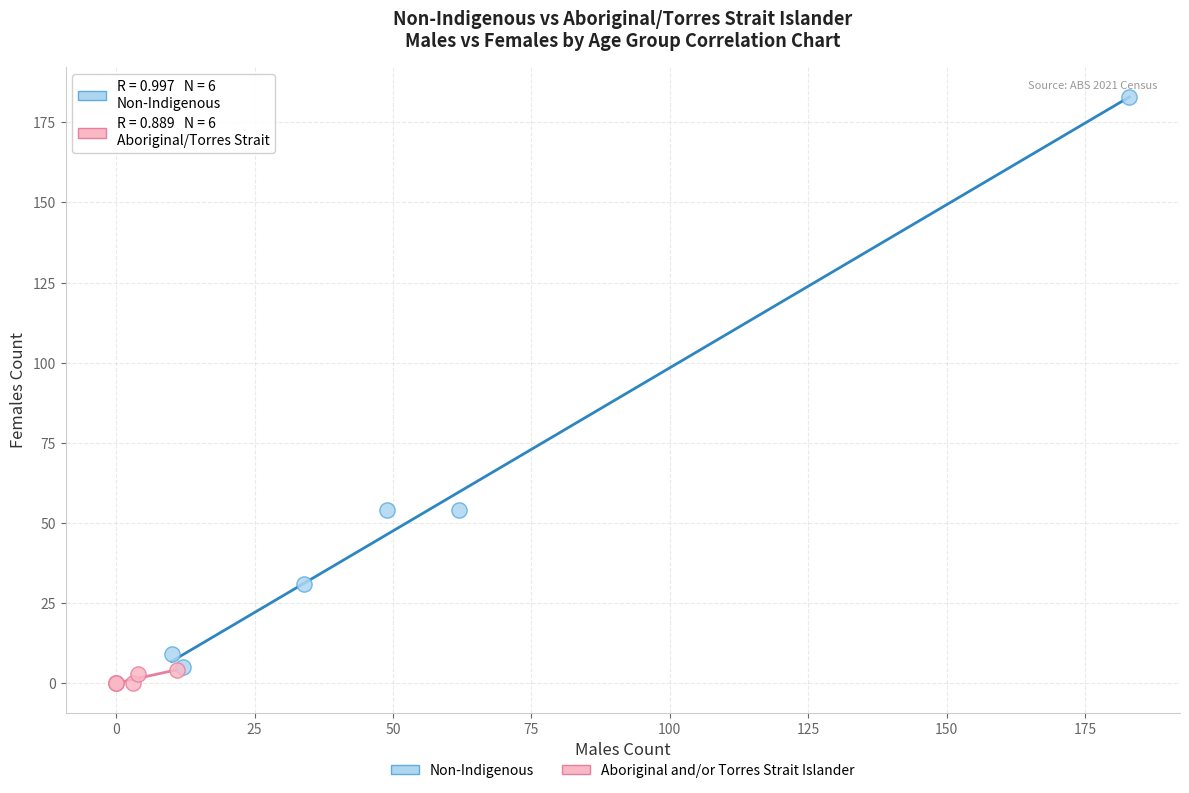

What are all the series names shown in the legend?

Non-Indigenous, Aboriginal and/or Torres Strait Islander